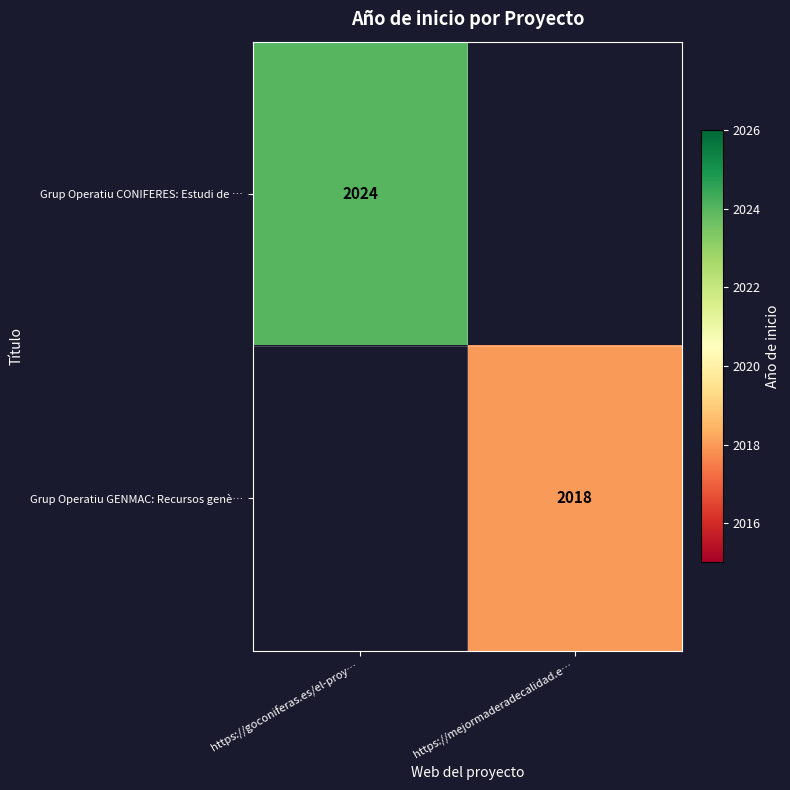

The value of Grup Operatiu CONIFERES: Estudi de … at https://goconiferas.es/el-proy… is 2024. True or false?

True